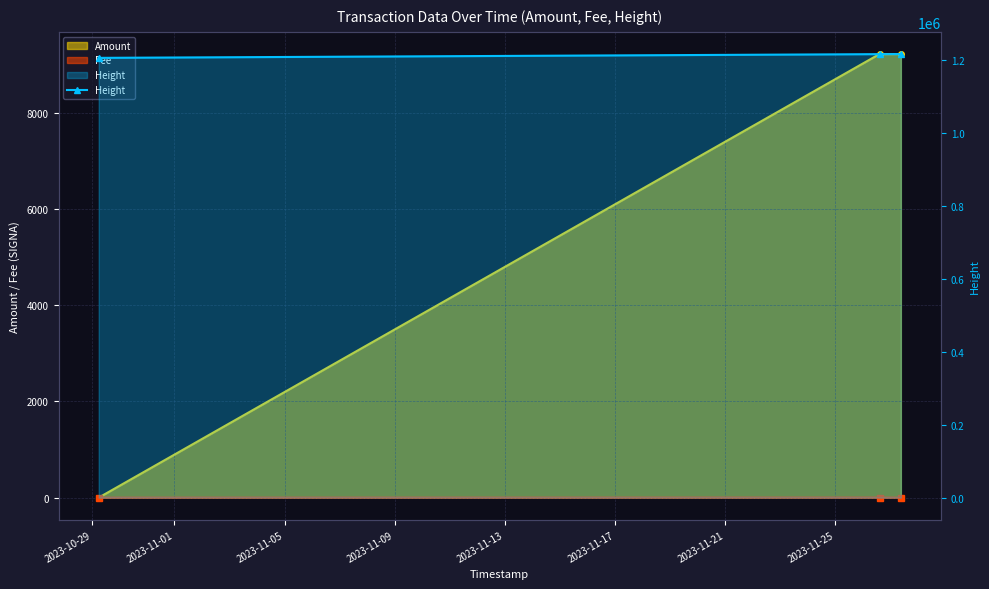

Which label corresponds to the smallest value in the chart?

2023-10-29